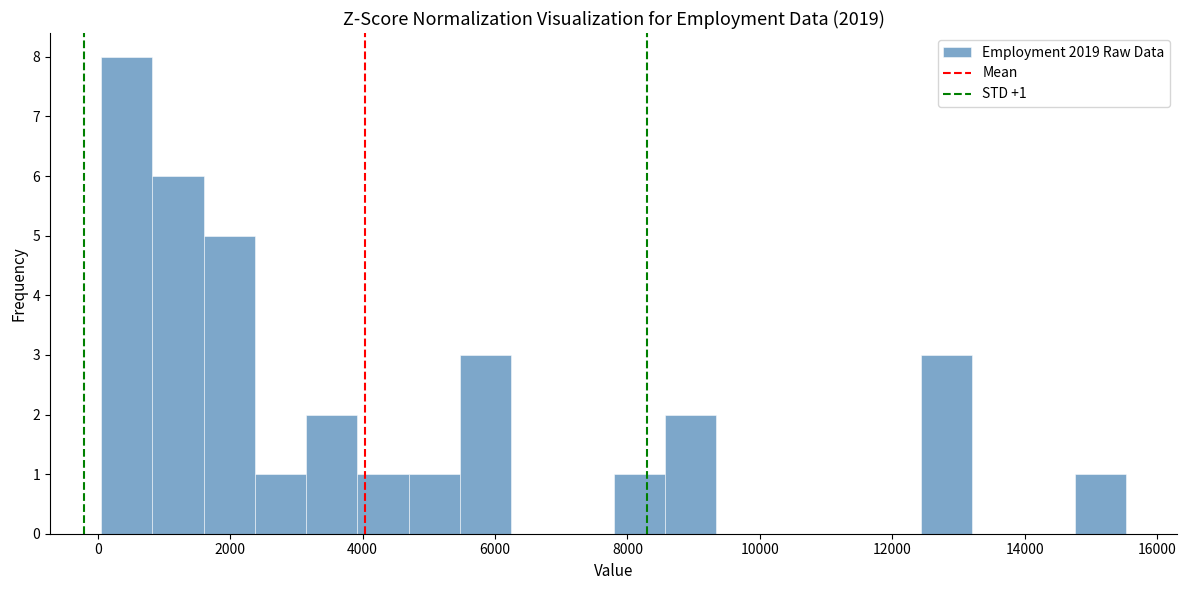

Around what value on the x-axis is the tallest bar? Give the approximate position of its centre, as read against the axis.

400